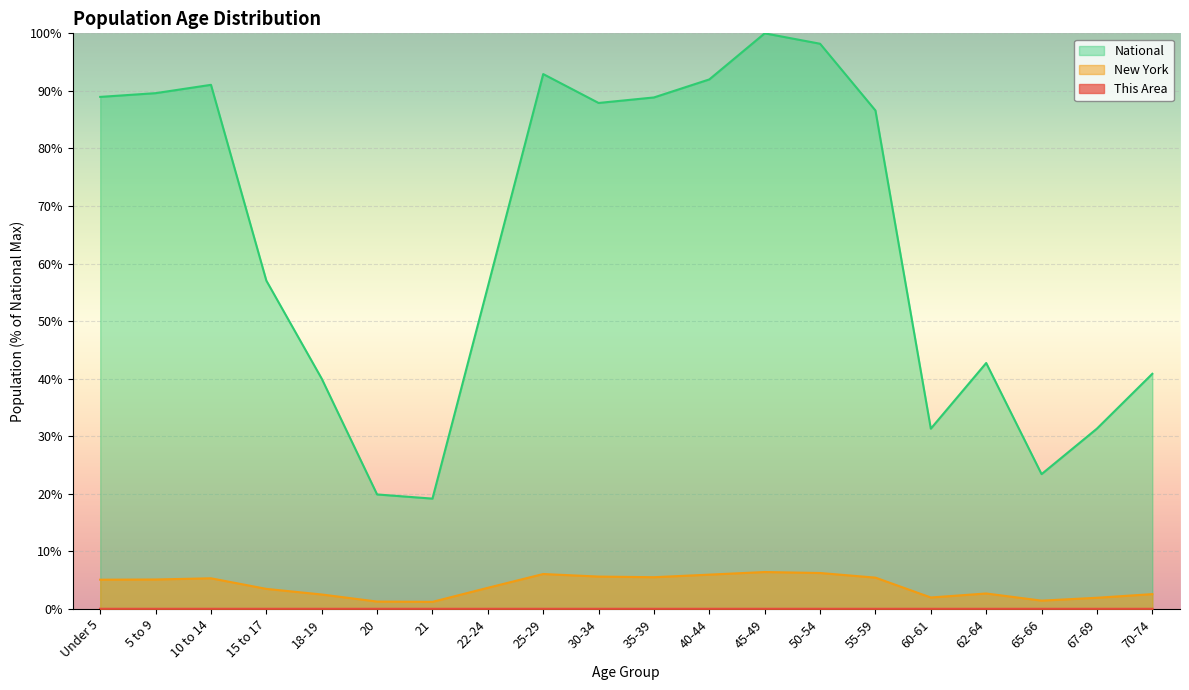

True or false: National and New York cross at least once.

False